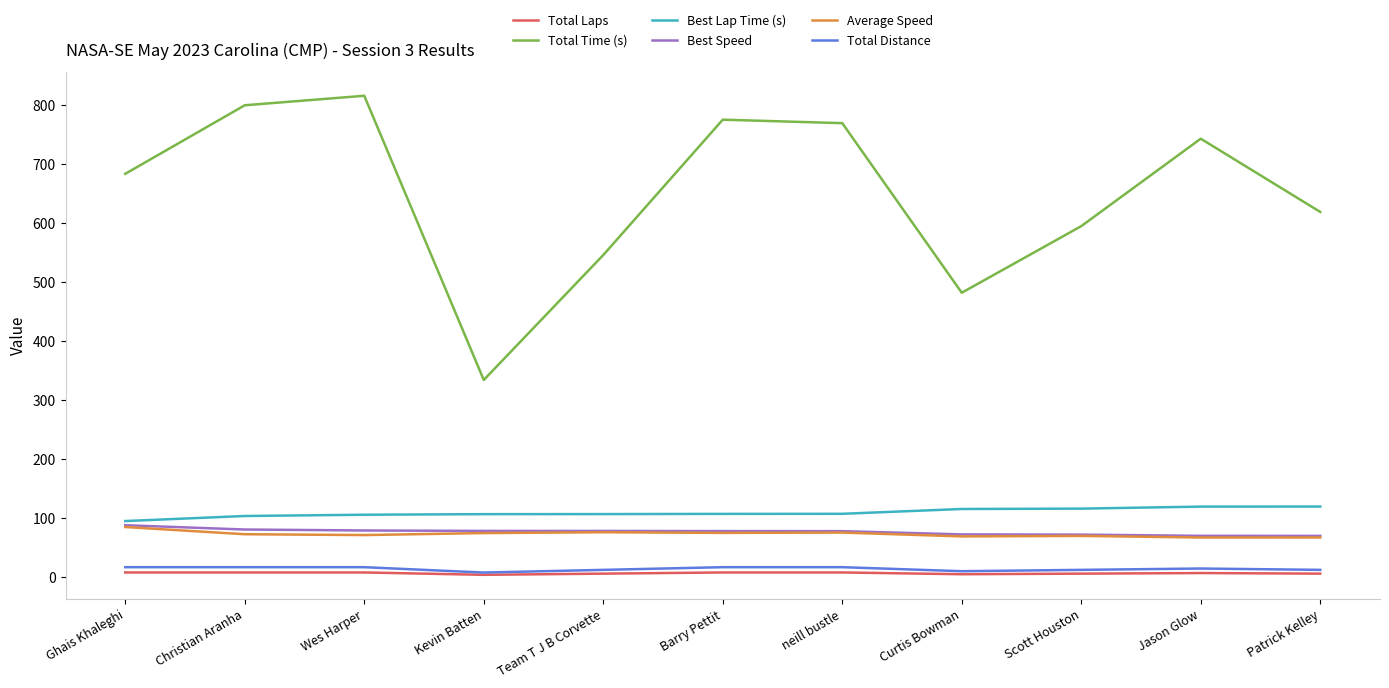

True or false: Total Time (s) and Average Speed cross at least once.

False